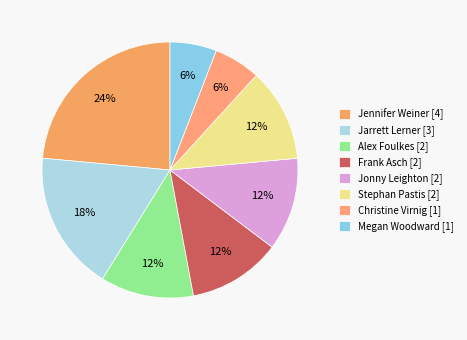

Rank the categories by value from highest to lowest.

Jennifer Weiner [4], Jarrett Lerner [3], Alex Foulkes [2], Frank Asch [2], Jonny Leighton [2], Stephan Pastis [2], Christine Virnig [1], Megan Woodward [1]